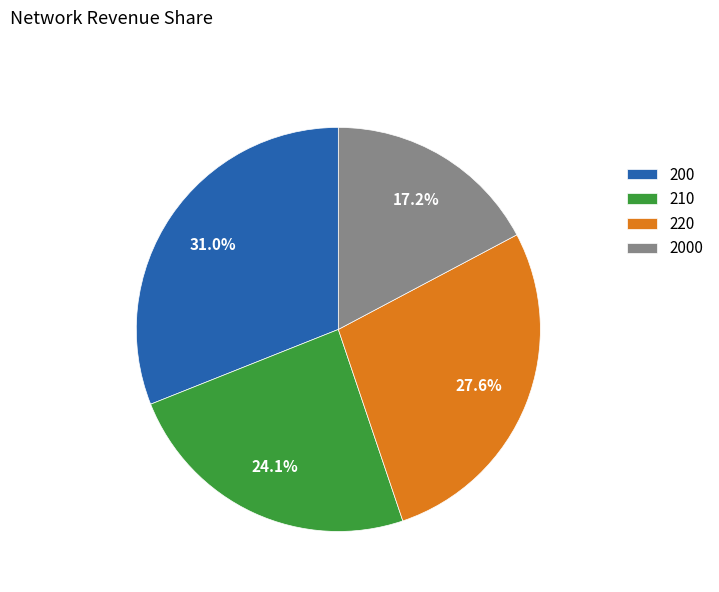

Between 210 and 220, which is larger?

220